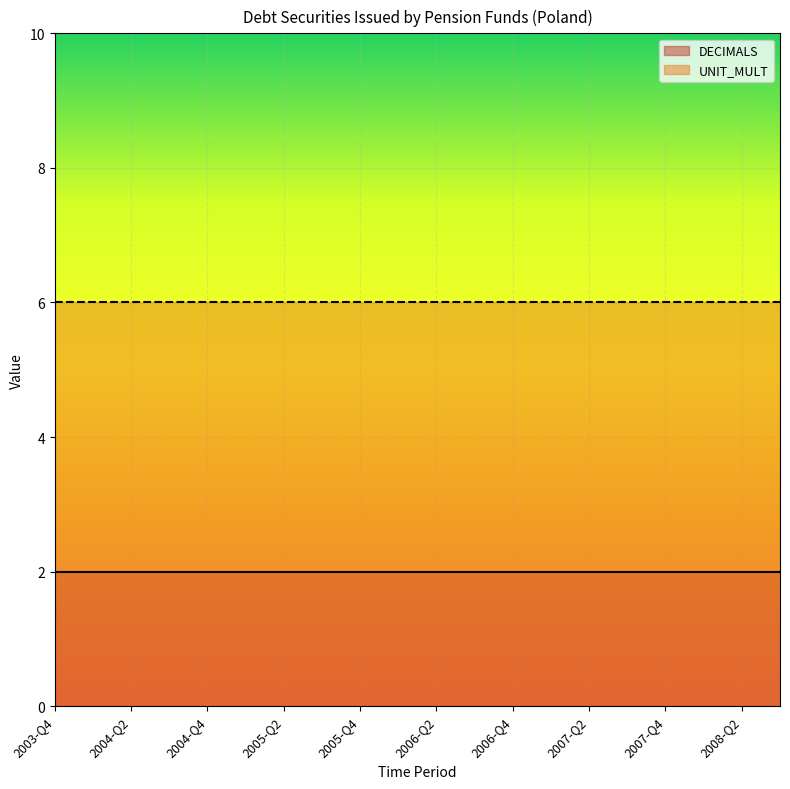

Rank the categories by DECIMALS value from highest to lowest.

2003-Q4, 2004-Q1, 2004-Q2, 2004-Q3, 2004-Q4, 2005-Q1, 2005-Q2, 2005-Q3, 2005-Q4, 2006-Q1, 2006-Q2, 2006-Q3, 2006-Q4, 2007-Q1, 2007-Q2, 2007-Q3, 2007-Q4, 2008-Q1, 2008-Q2, 2008-Q3